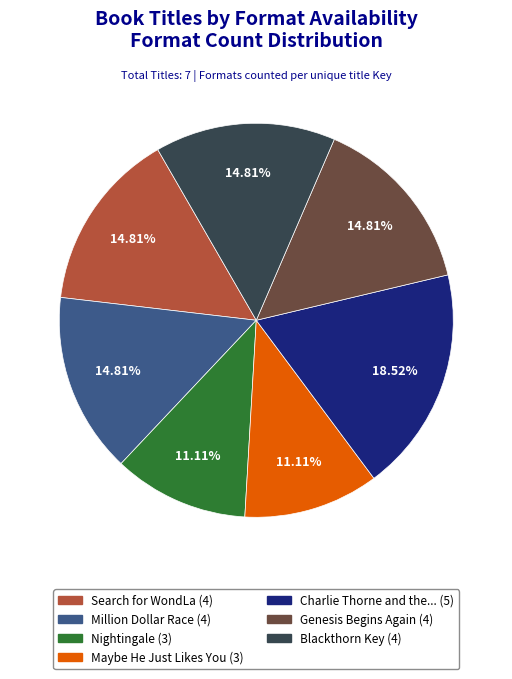

How many segments does this pie chart have?

7